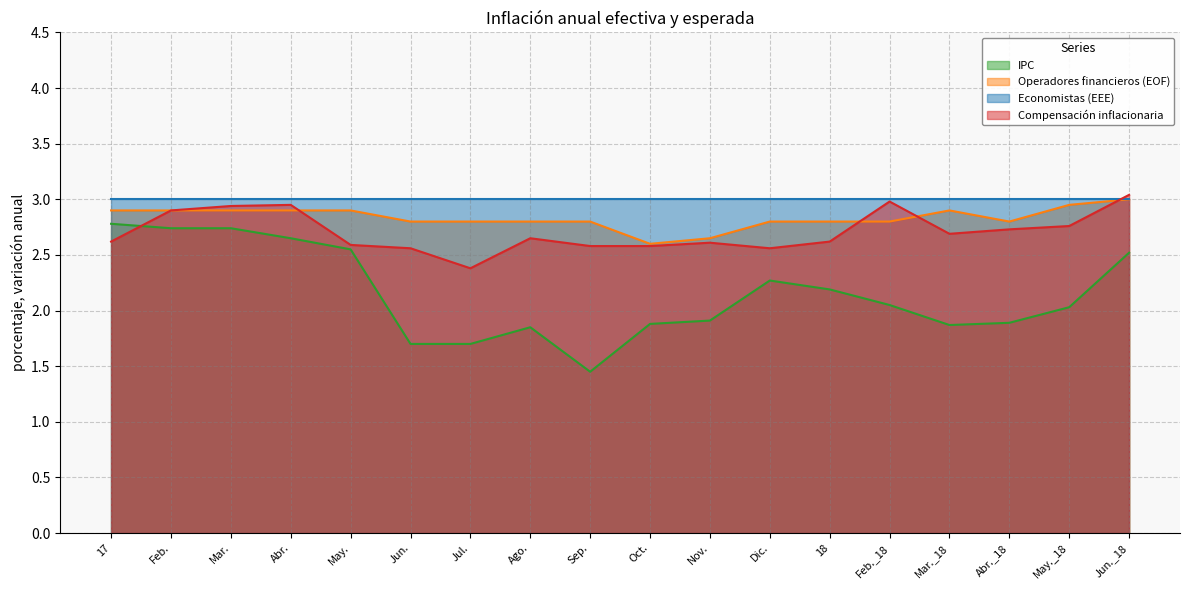

Is it true that IPC equals 1.7 at Jul.?

True